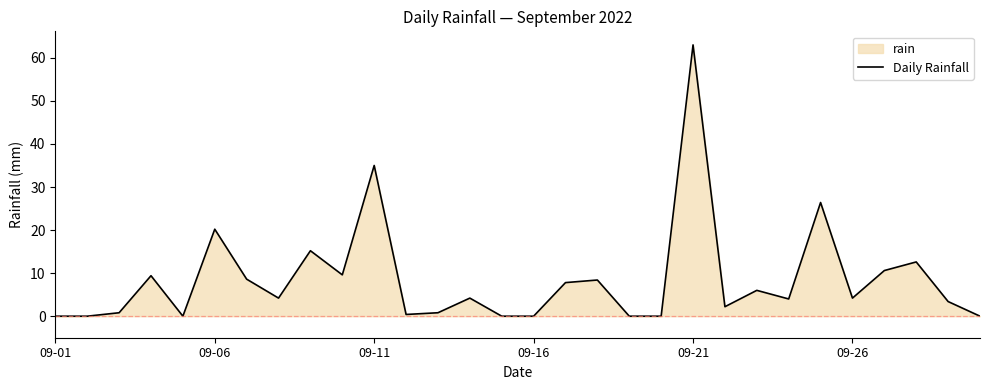

What is the greatest value displayed?

63.0